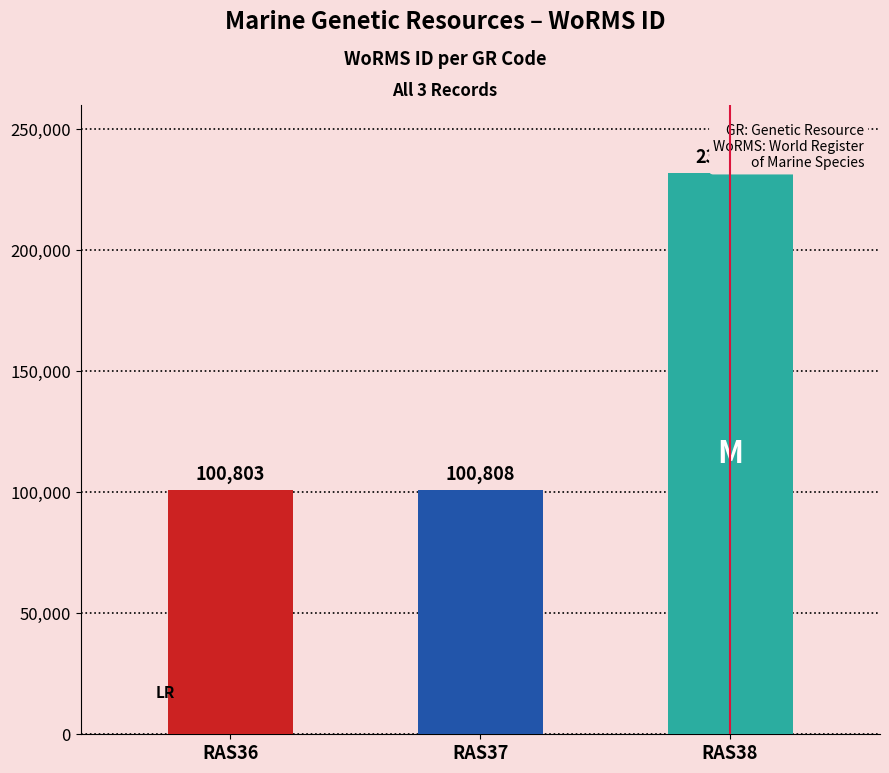

What is the ratio of the value at RAS36 to the value at RAS37?

1.0